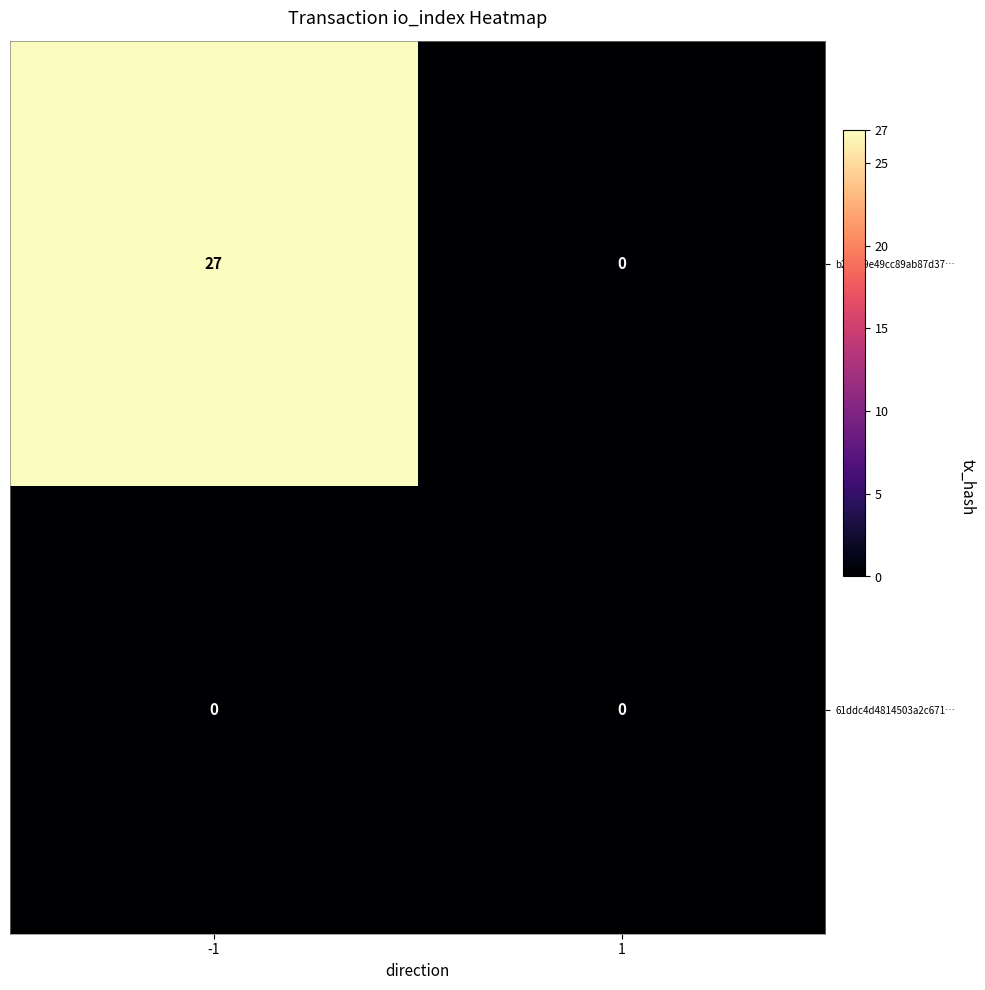

Between -1 and 1, which series saw the biggest shift?

b28b99e49cc89ab87d37…